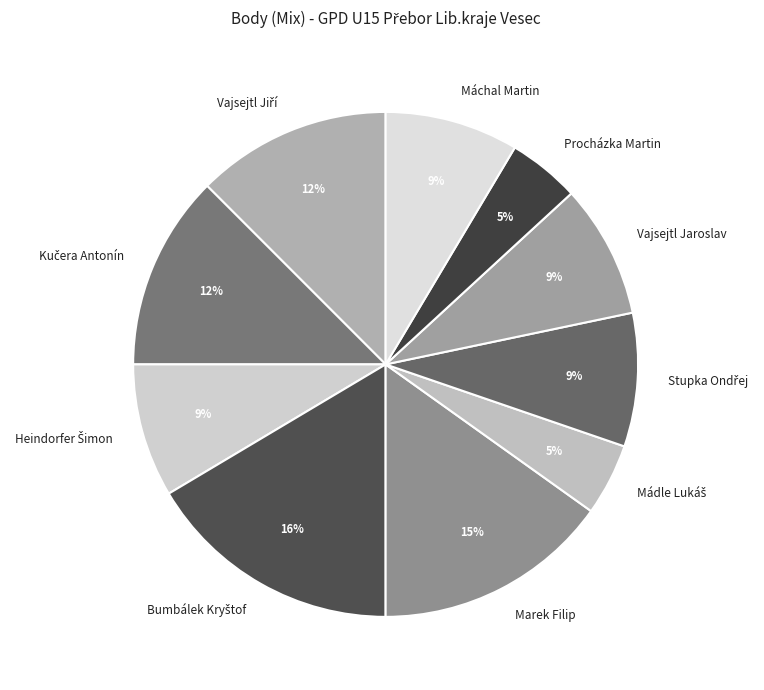

Is the sum of Vajsejtl Jaroslav and Procházka Martin greater than half?

No